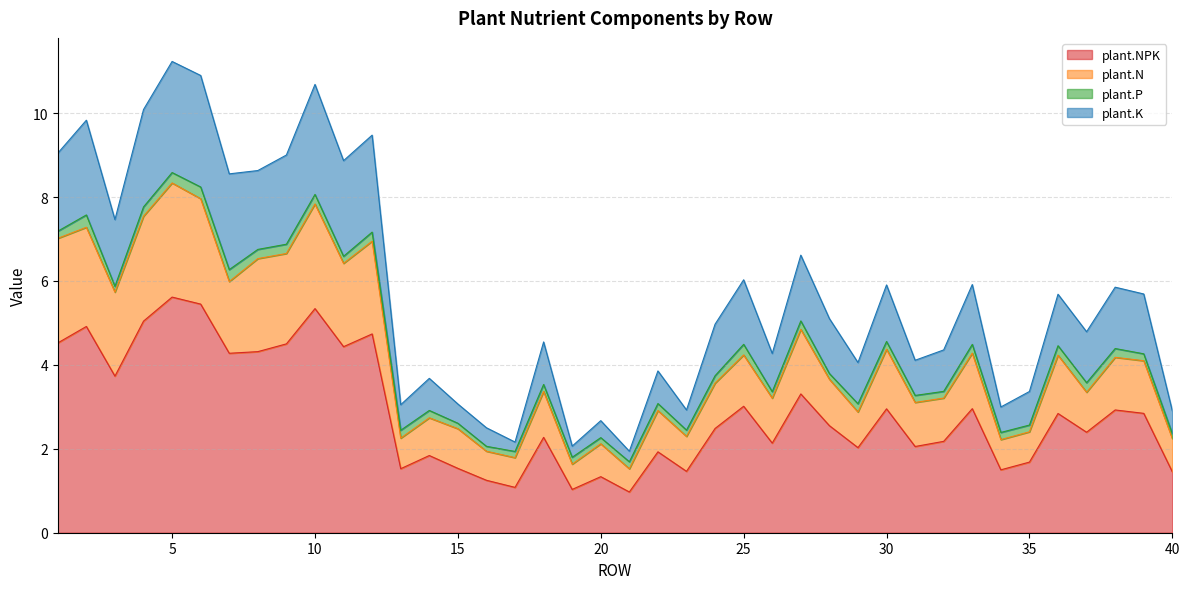

What are all the series names shown in the legend?

plant.NPK, plant.N, plant.P, plant.K